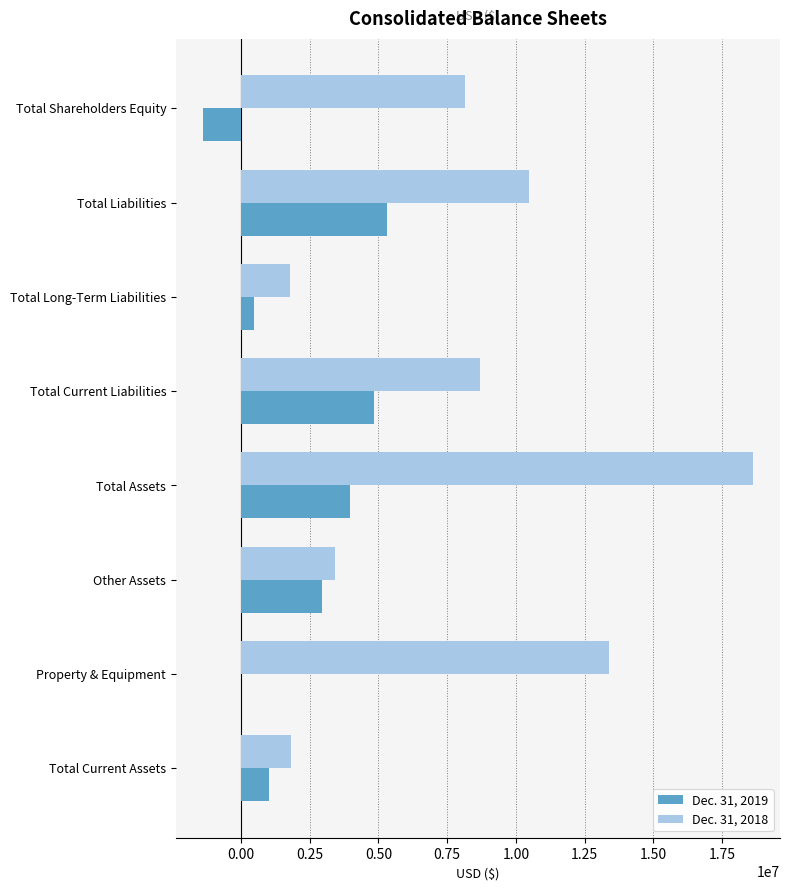

What is the average value of the Dec. 31, 2019 series?

2148621